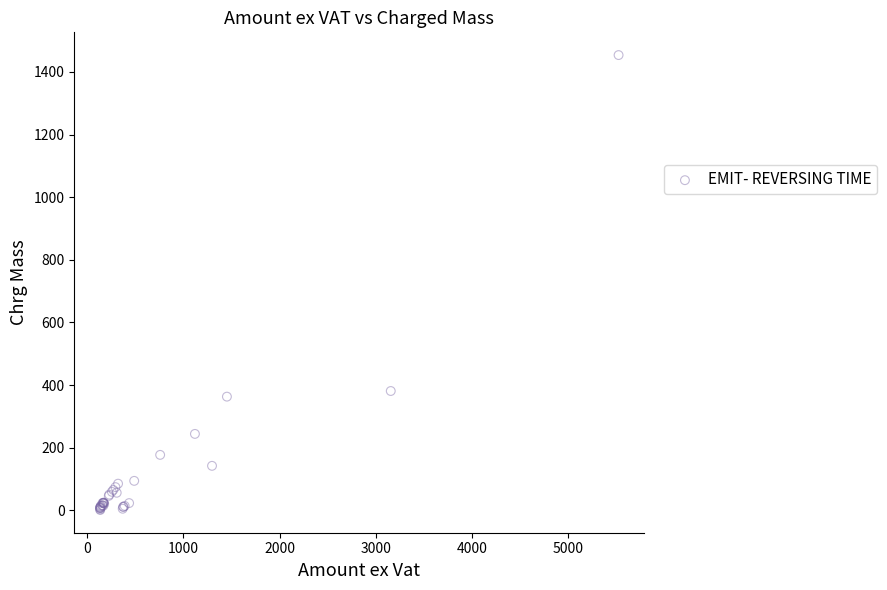

What Y value in the scatter plot is closest to 727?

381